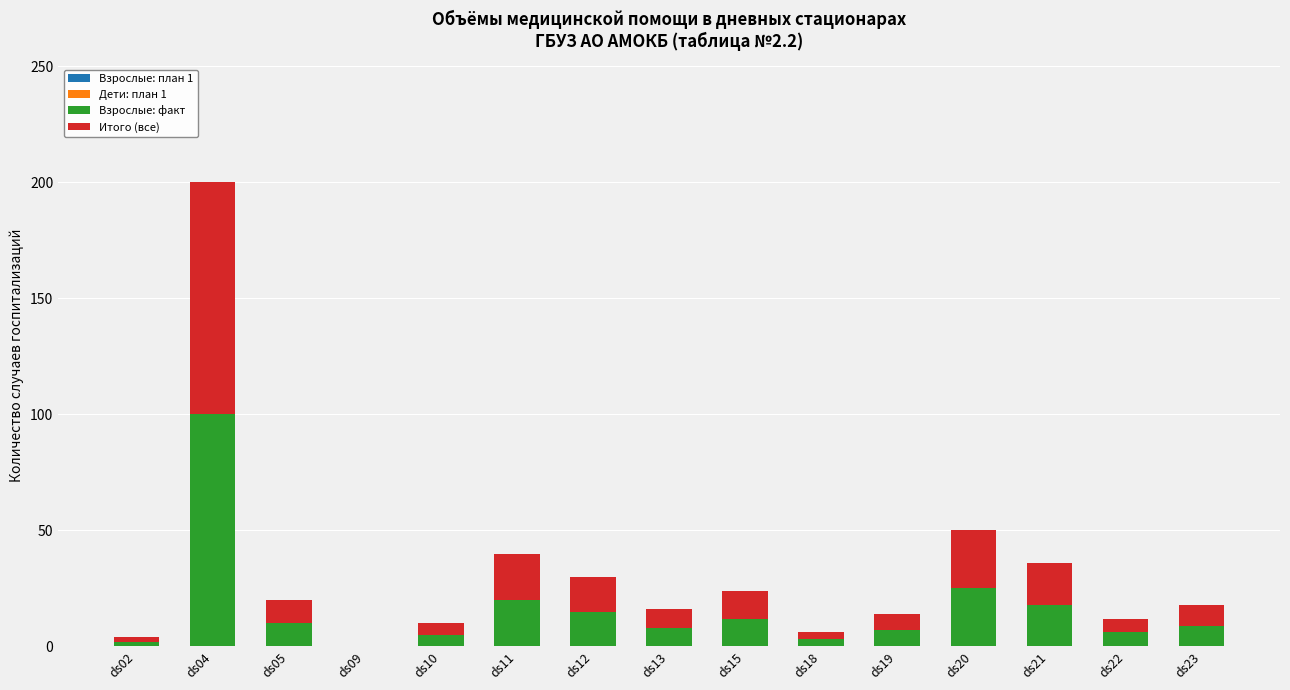

Are the bars horizontal?

No